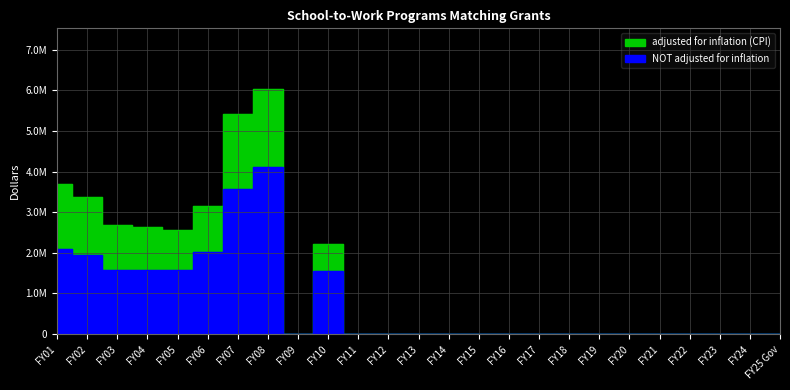

Between FY10 and FY21, which series saw the biggest shift?

adjusted for inflation (CPI)